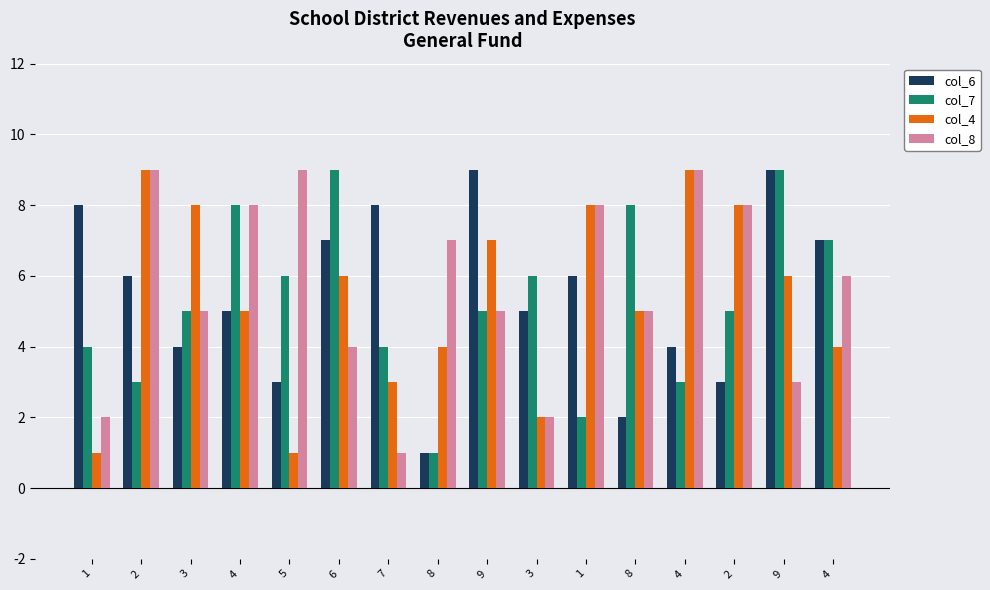

Which series has the widest spread of values?

col_6